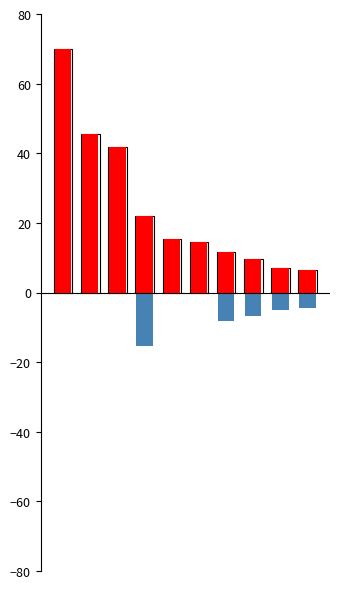

How many groups of bars are there?

10